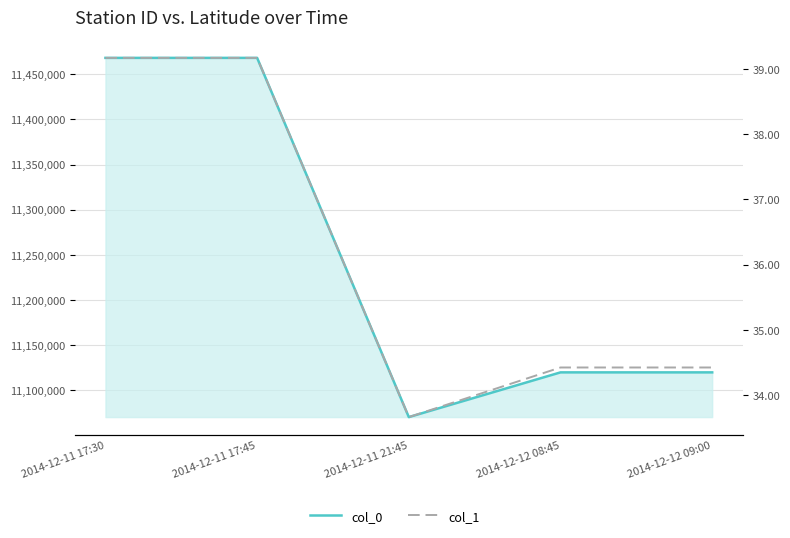

At which category is the sum across all series the highest?

2014-12-11 17:30